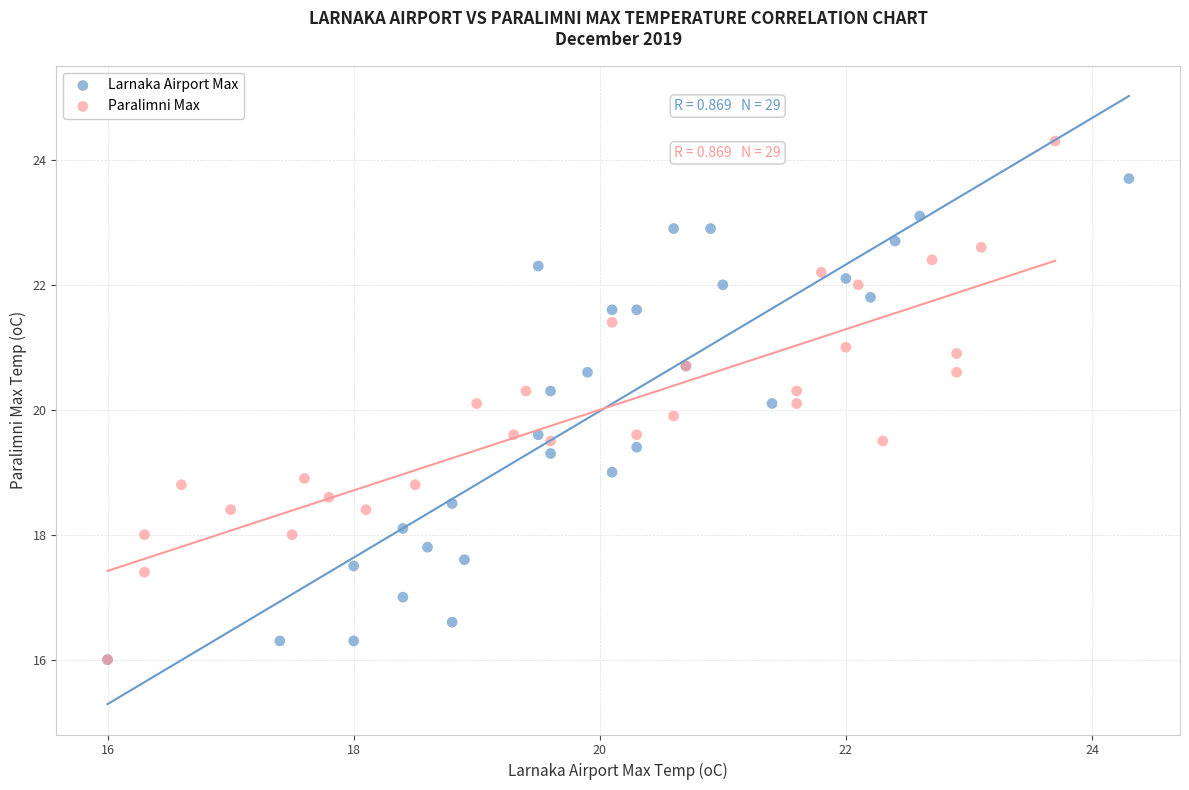

Which series has the widest spread of Y values?

Paralimni Max